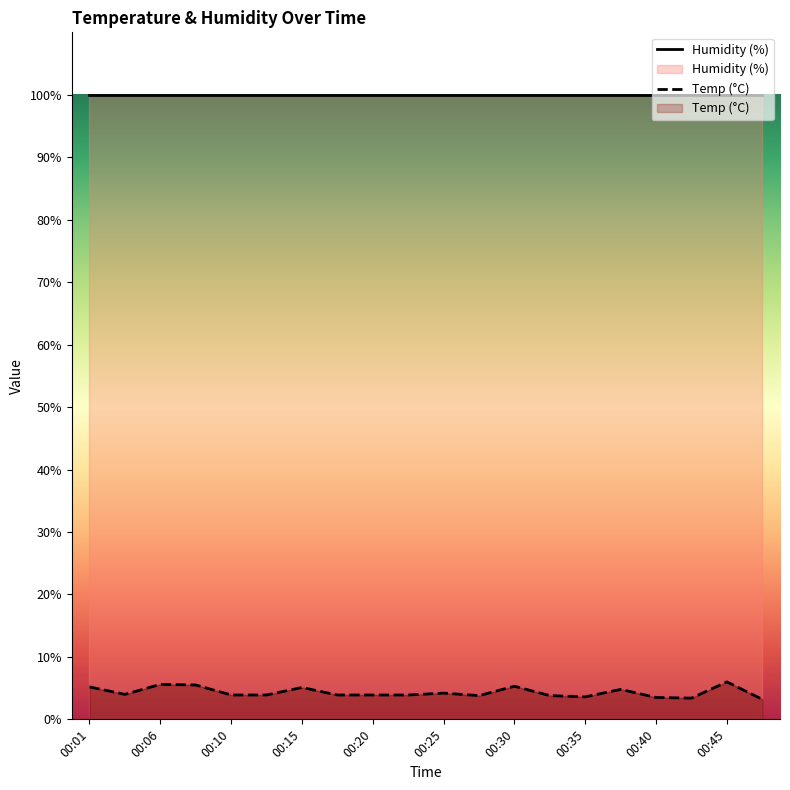

What is the approximate value at 00:30?

5.3